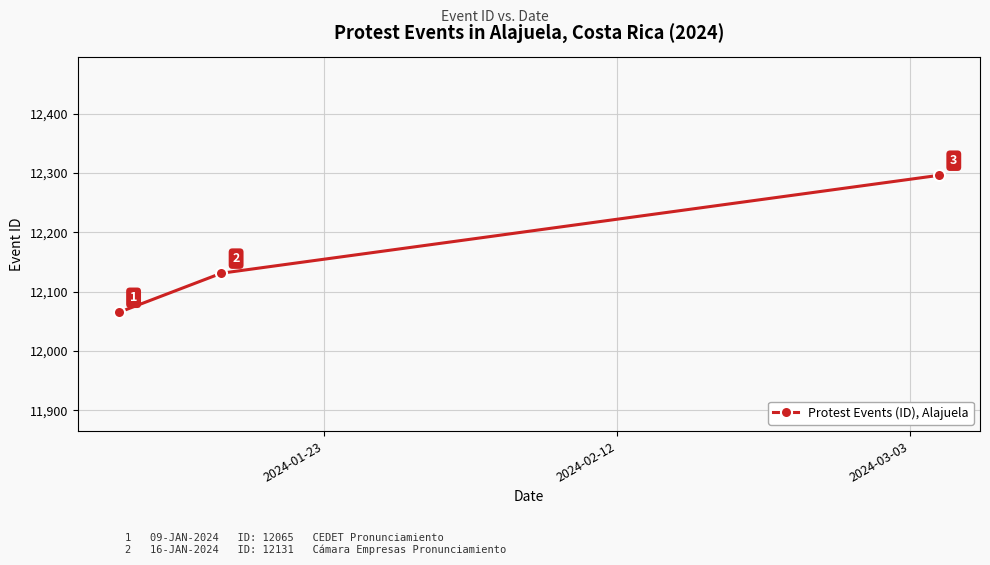

Does the chart display data point markers on the line(s)?

Yes